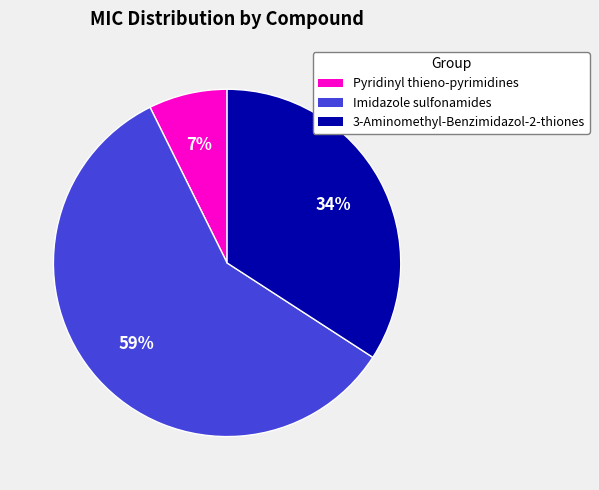

To the nearest percent, what is the average slice percentage?

33%